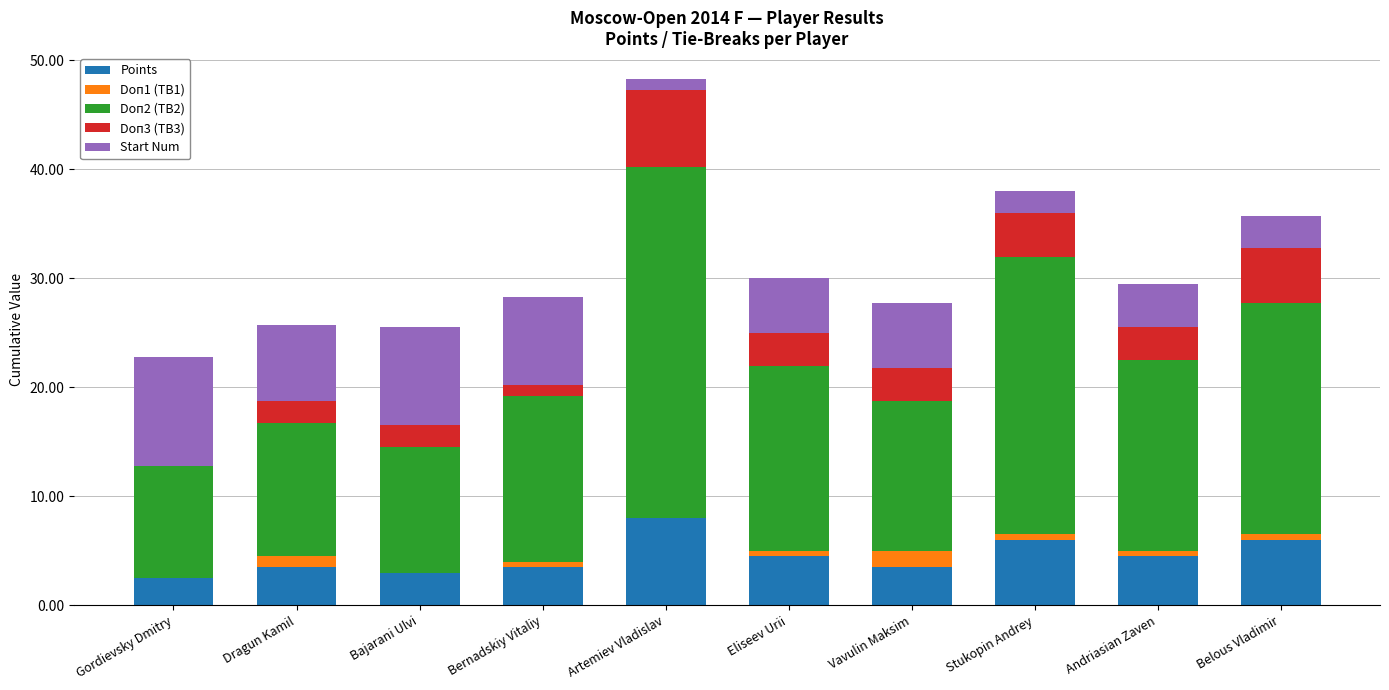

Is it true that Points equals 2.5 at Gordievsky Dmitry?

True